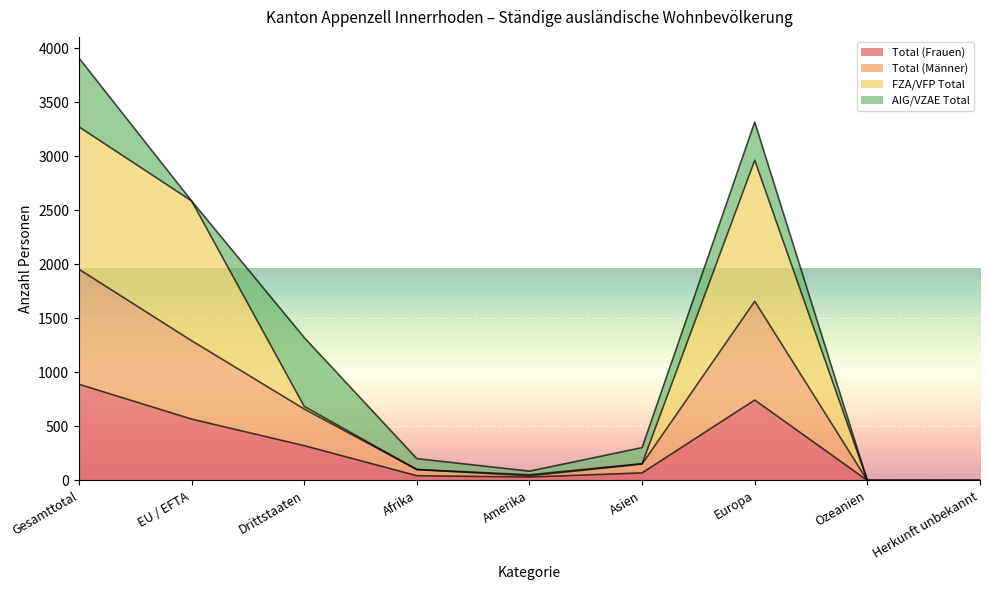

At which label does FZA/VFP Total reach its peak?

Gesamttotal